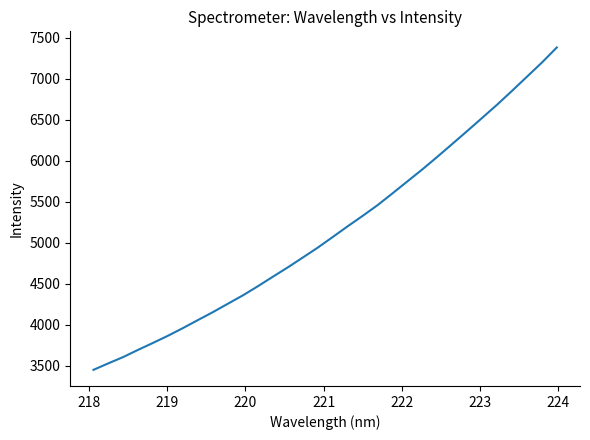

How many values exceed 5070?

16